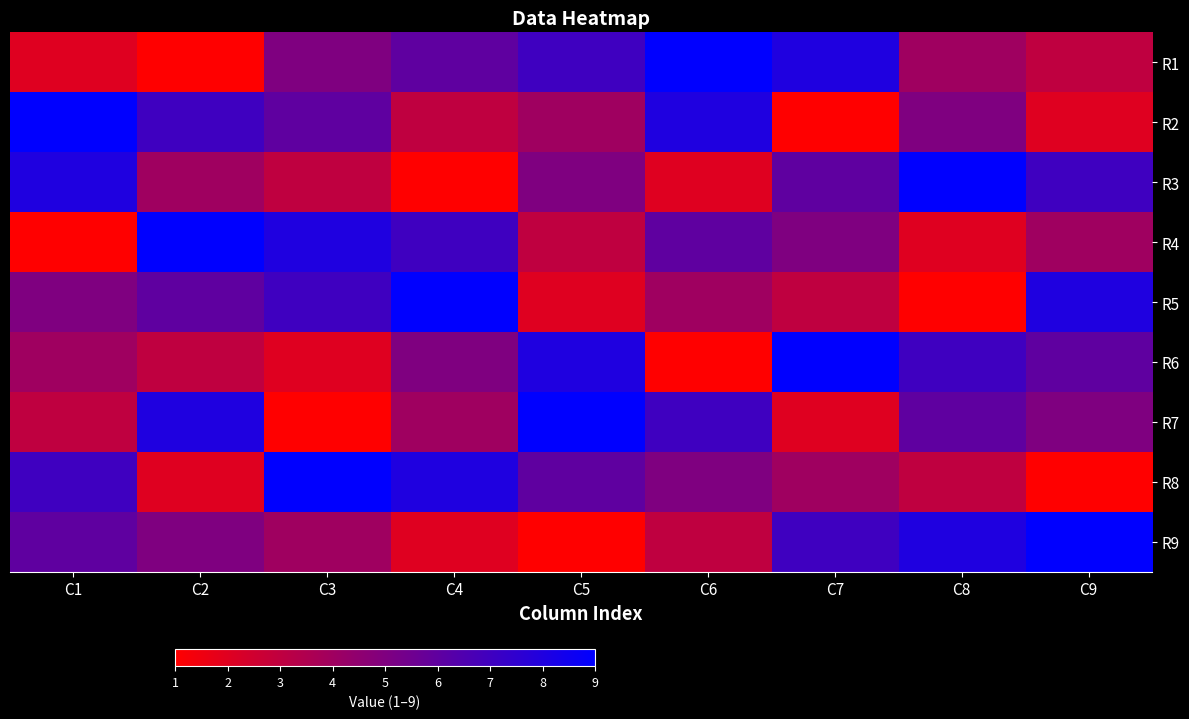

What is the total value across all series at C4?

45